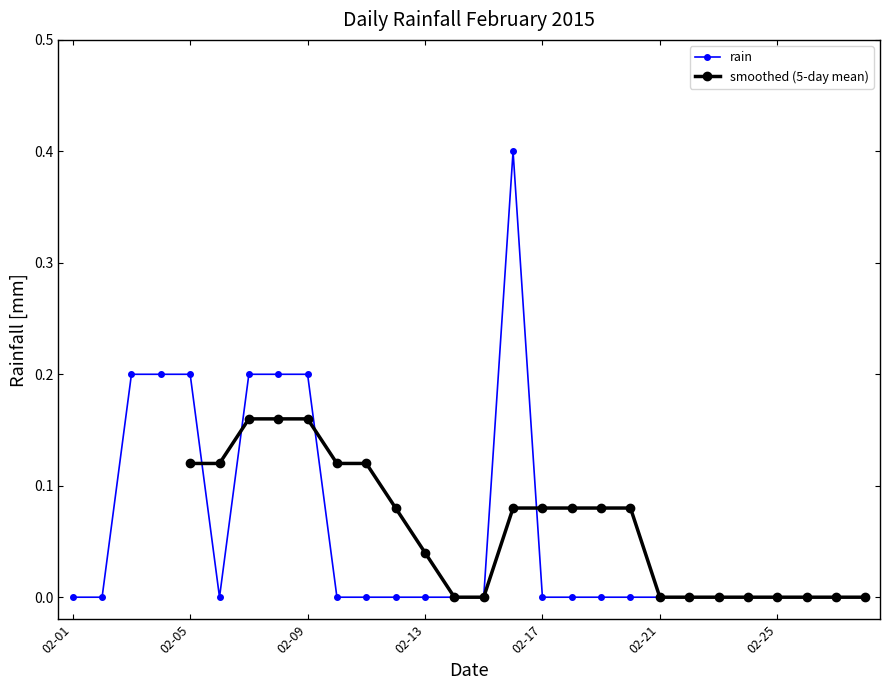

The value at 2015-02-23 is 0.3. True or false?

False